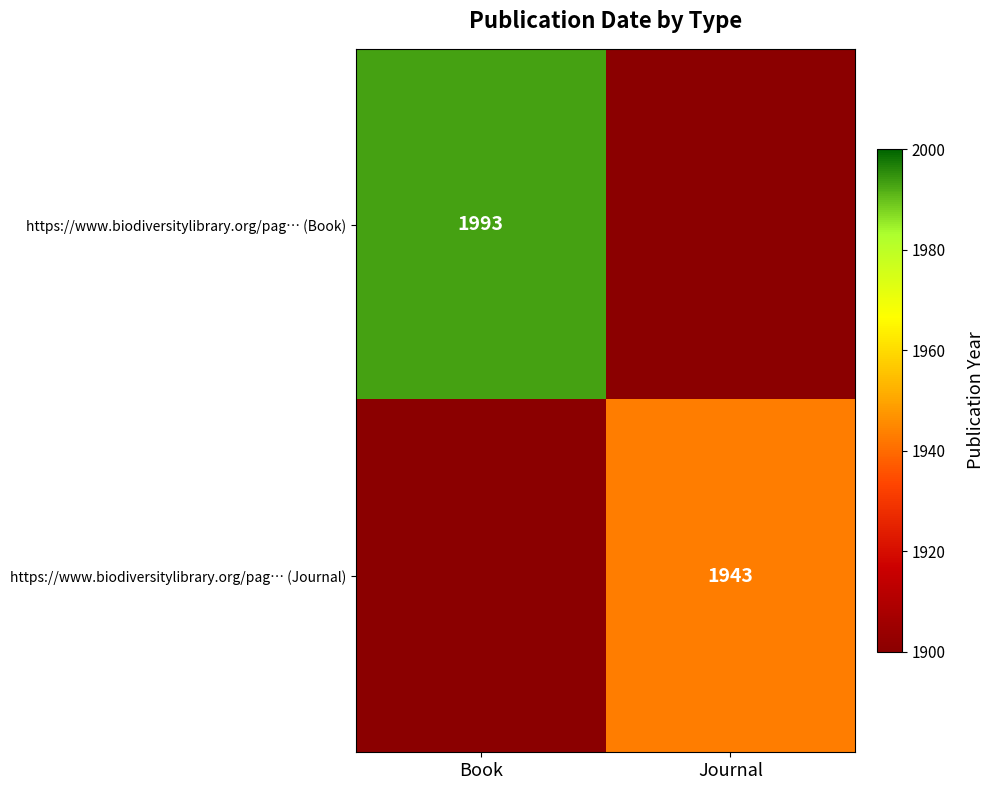

The value of https://www.biodiversitylibrary.org/pag… (Book) at Book is 1993. True or false?

True